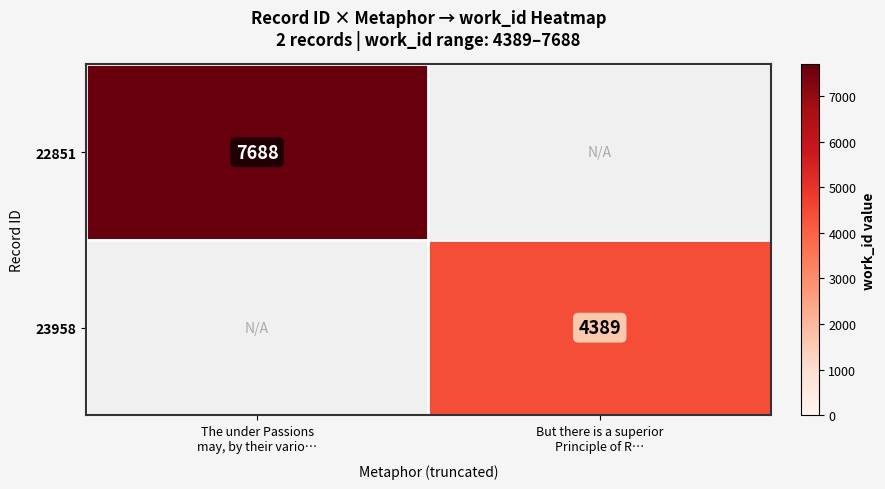

Which category has the lowest value across all series?

But there is a superior
Principle of R…